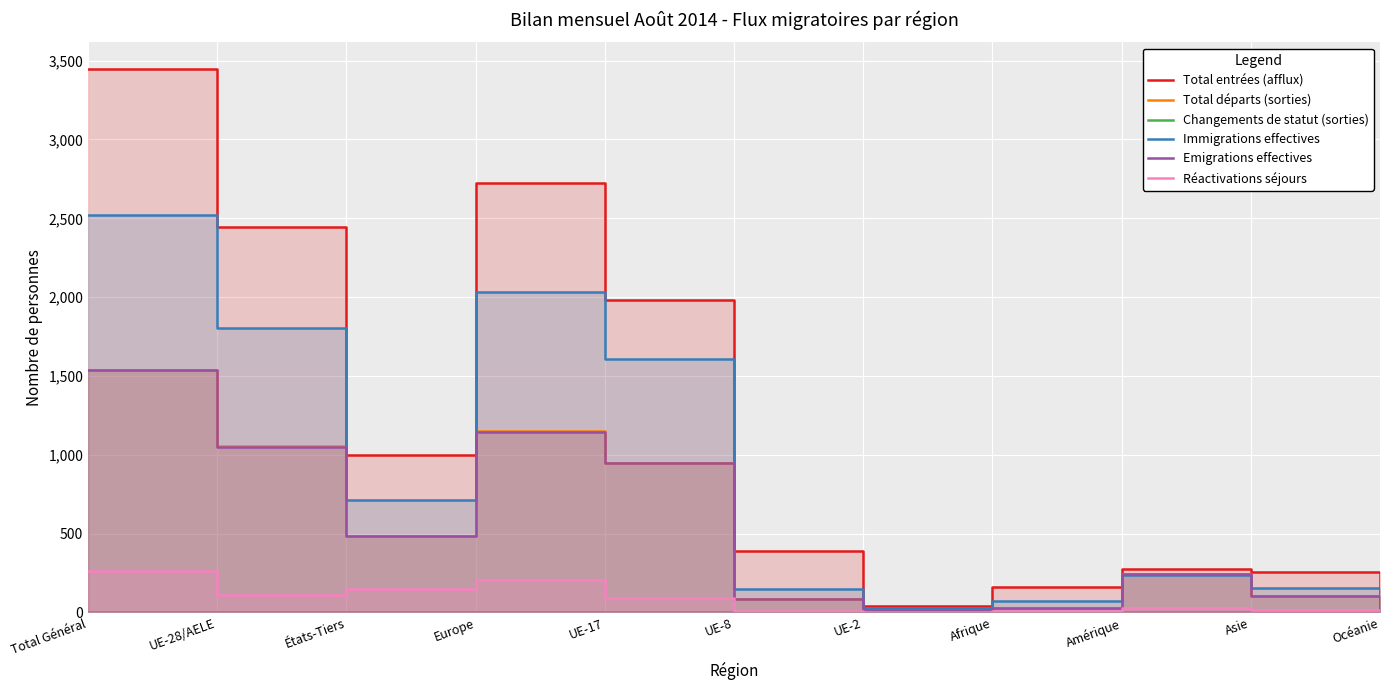

What is the highest value of the Total entrées (afflux) series?

3444